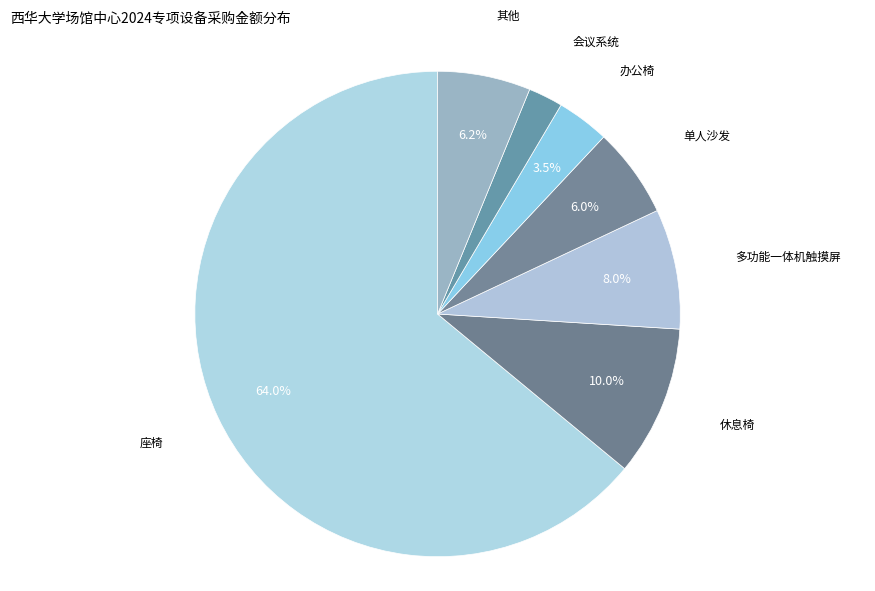

Does any single category account for the majority?

Yes